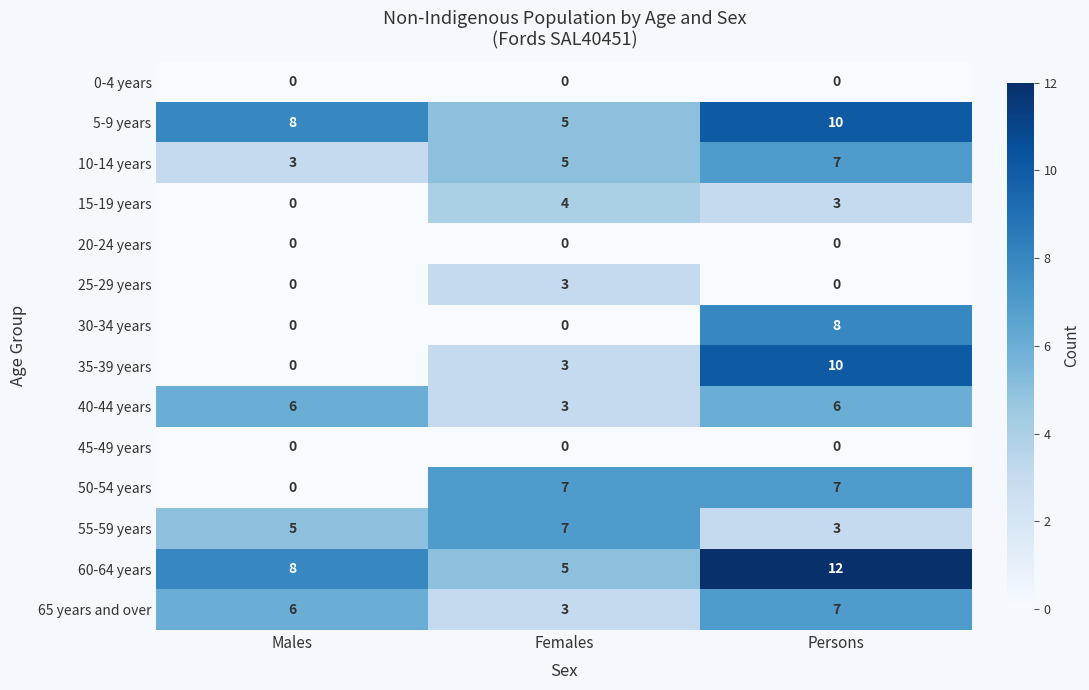

True or false: 30-34 years has a value of 5 at Females.

False